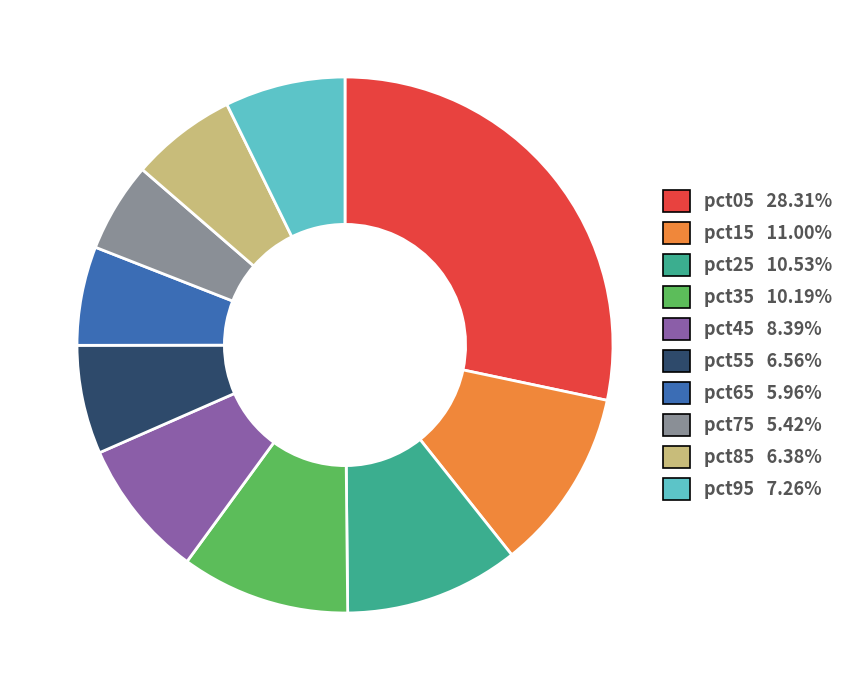

The pct45 slice represents 17% of the pie. True or false?

False